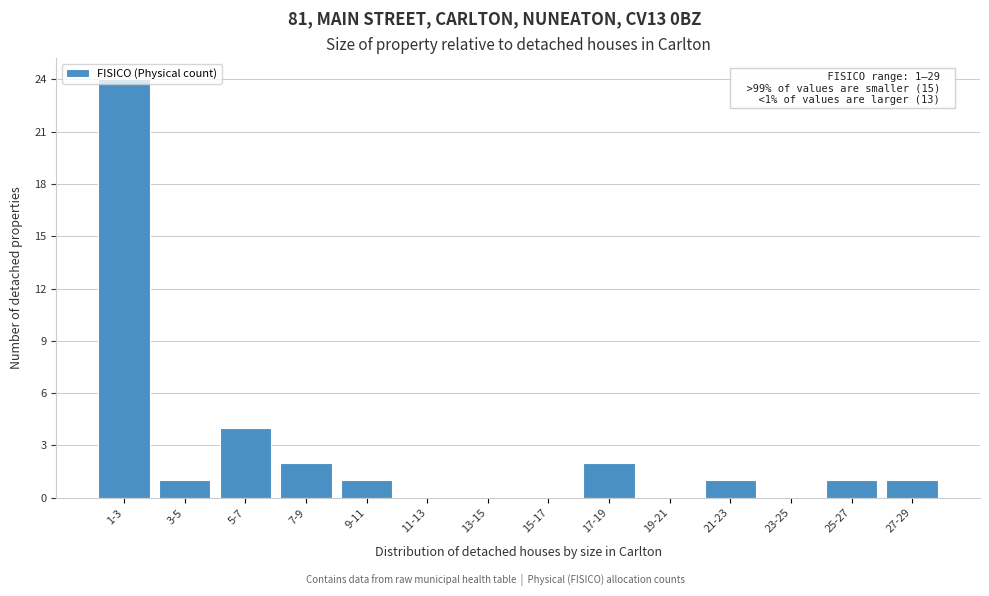

Between 27-29 and 13-15, which is larger?

27-29